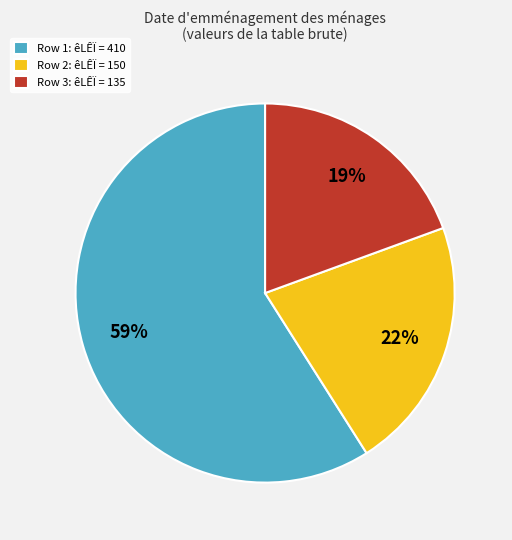

Which slice is the smallest?

Row 3: êLÊÏ = 135